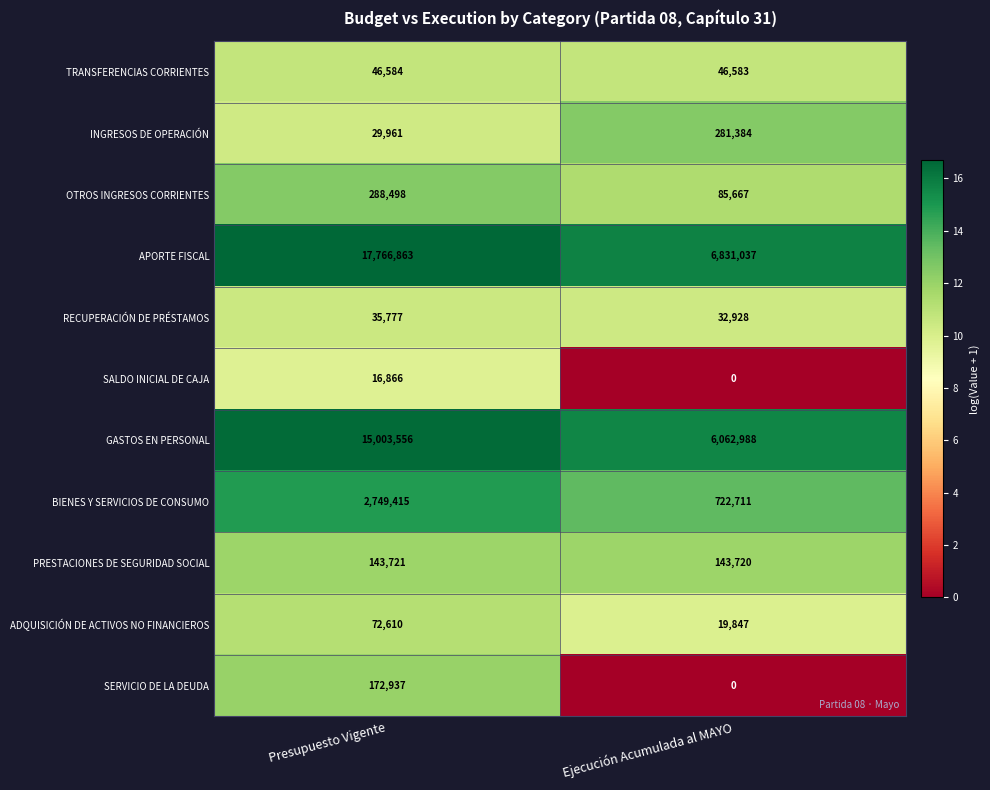

Reading left to right, transcribe all the data shown in this chart.

TRANSFERENCIAS CORRIENTES: 46584	46583
INGRESOS DE OPERACIÓN: 29961	281384
OTROS INGRESOS CORRIENTES: 288498	85667
APORTE FISCAL: 17766863	6831037
RECUPERACIÓN DE PRÉSTAMOS: 35777	32928
SALDO INICIAL DE CAJA: 16866	0
GASTOS EN PERSONAL: 15003556	6062988
BIENES Y SERVICIOS DE CONSUMO: 2749415	722711
PRESTACIONES DE SEGURIDAD SOCIAL: 143721	143720
ADQUISICIÓN DE ACTIVOS NO FINANCIEROS: 72610	19847
SERVICIO DE LA DEUDA: 172937	0